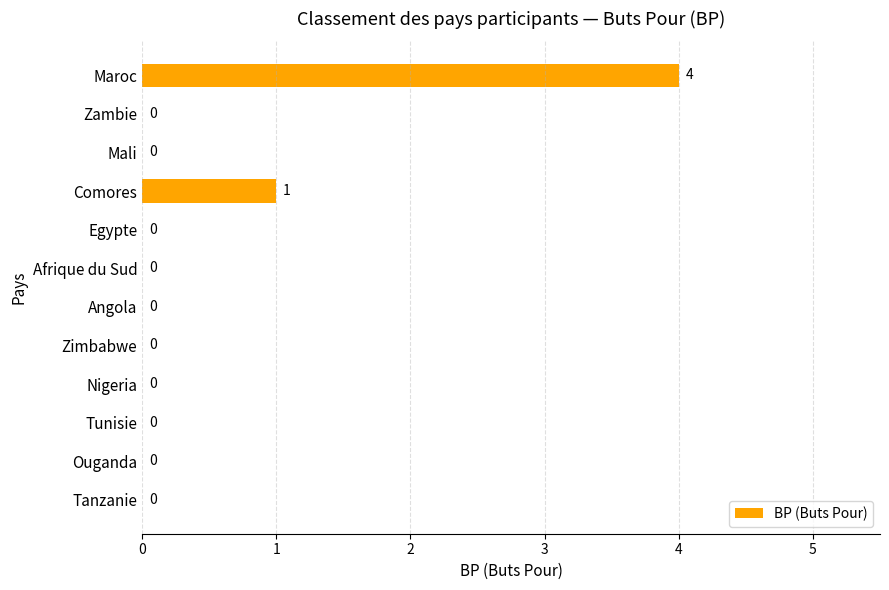

Which category has the highest value across all series?

Maroc